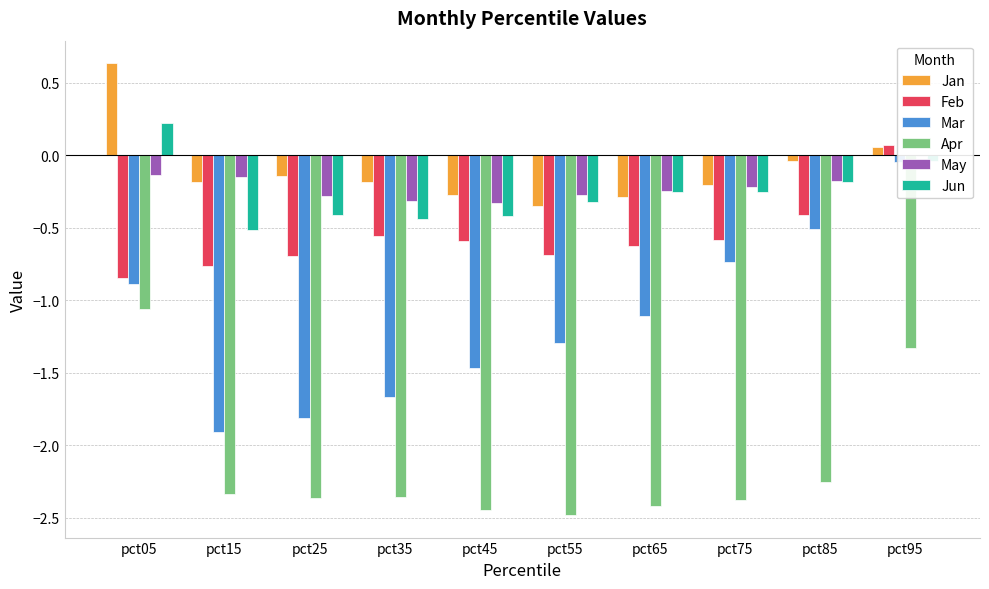

True or false: Apr has a value of -0.7 at pct95.

False